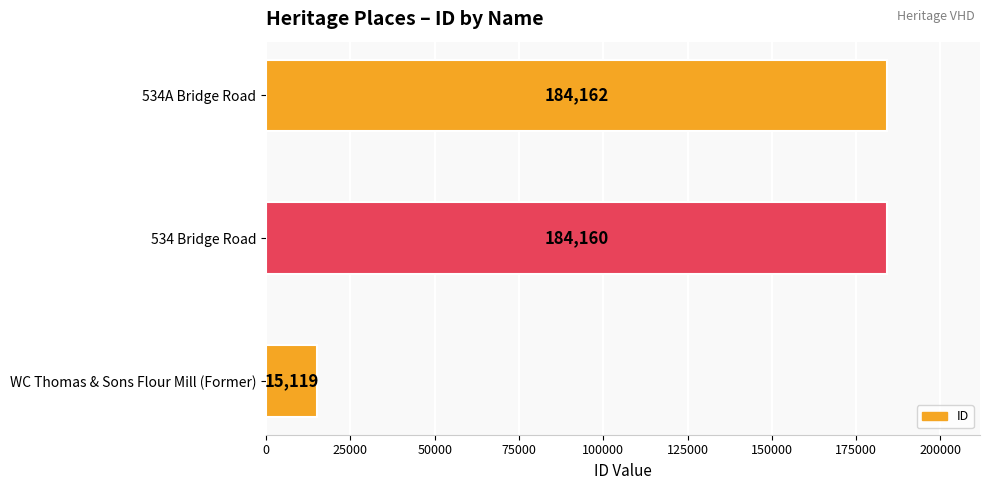

Which category has the highest value across all series?

534A Bridge Road